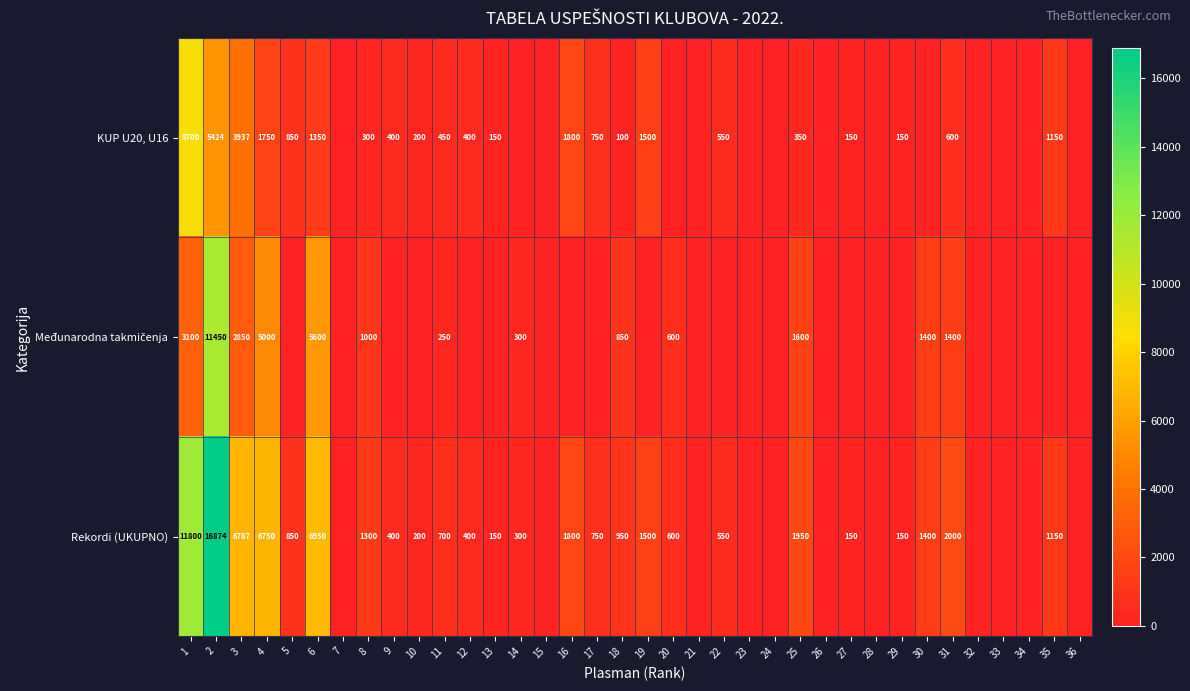

What is the spread (max minus min) of values at 2?

11450